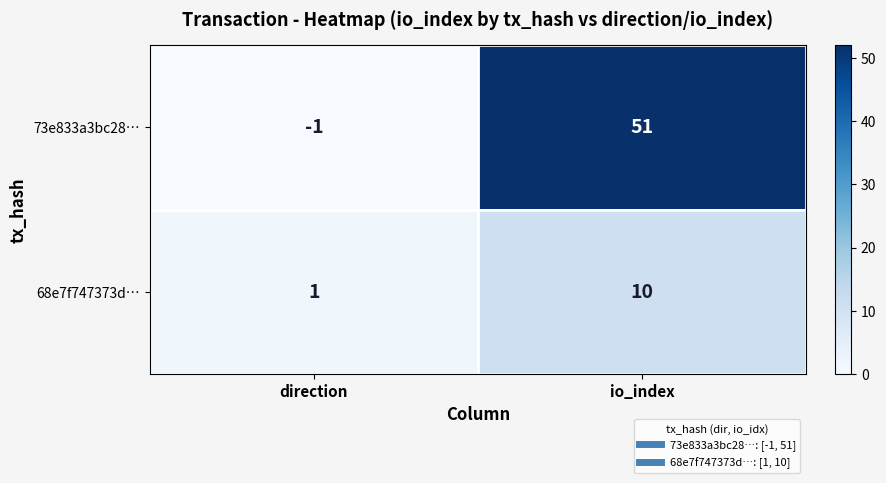

Which series has the widest spread of values?

73e833a3bc28…